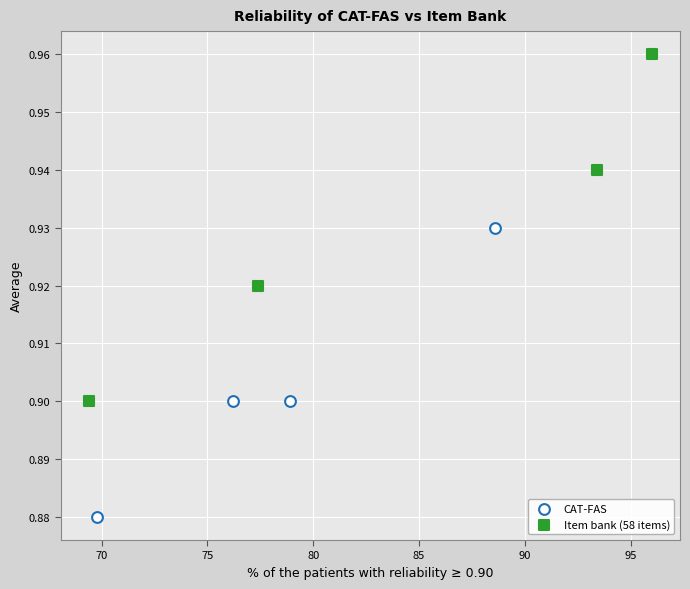

What are all the series names shown in the legend?

CAT-FAS, Item bank (58 items)